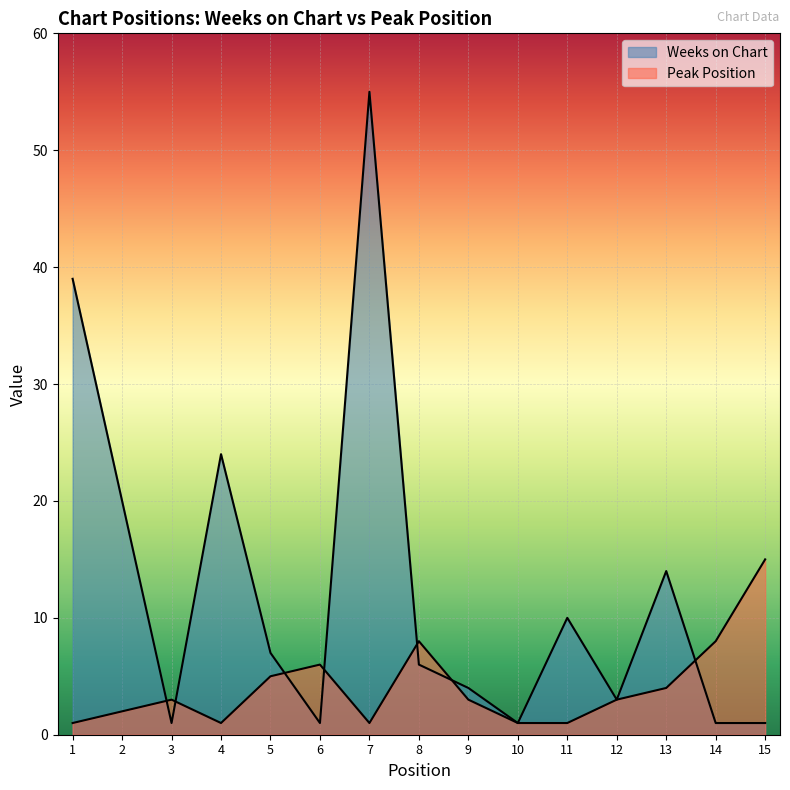

At which label is Peak Position closest to 8?

8